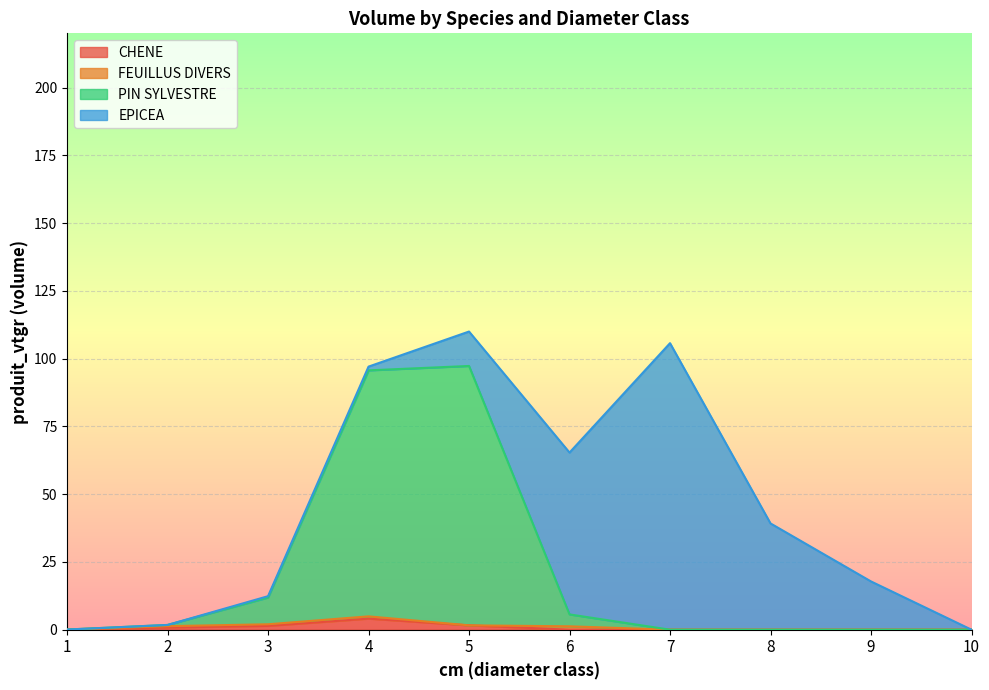

At which label does CHENE reach its peak?

4